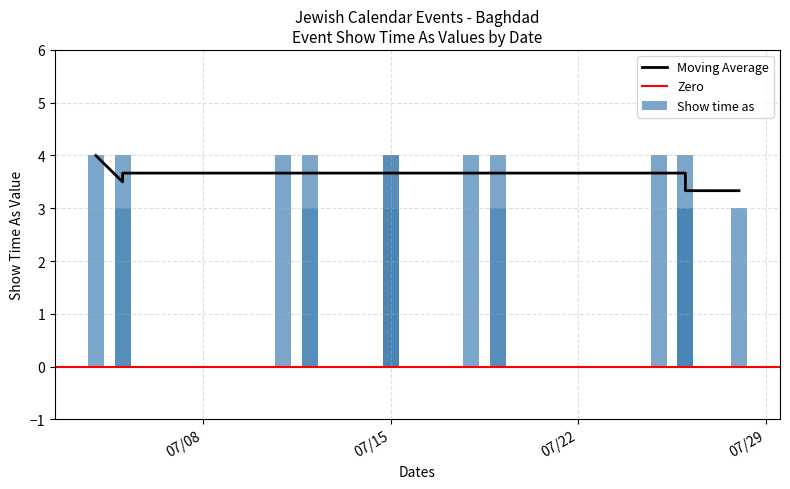

The chart shows a value of 4 at 7/11/2014. True or false?

True